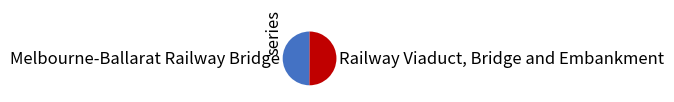

Approximately how many times larger is the value at Melbourne-Ballarat Railway Bridge compared to Railway Viaduct, Bridge and Embankment?

1.0